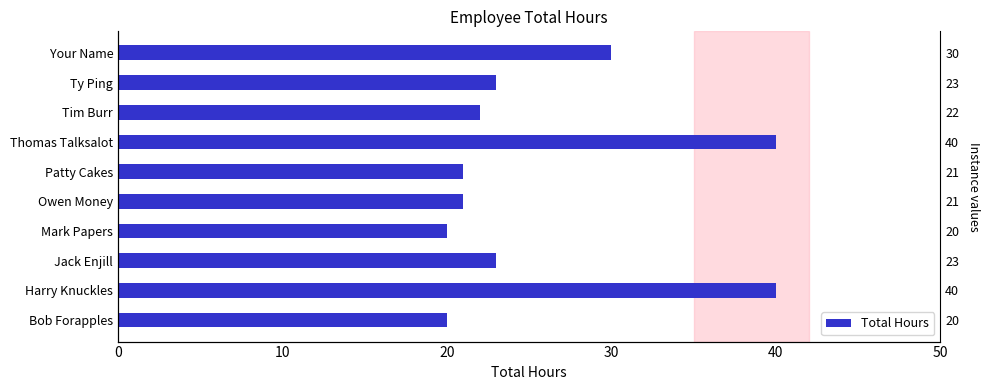

What position from the right is Harry Knuckles?

9